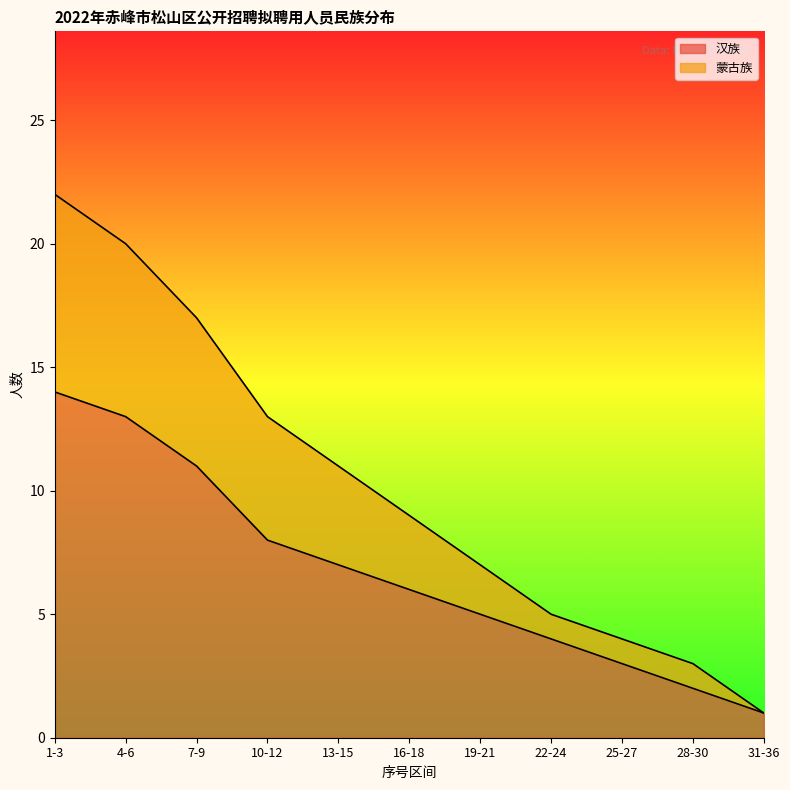

The 汉族 series shows 3 at 25-27. True or false?

True